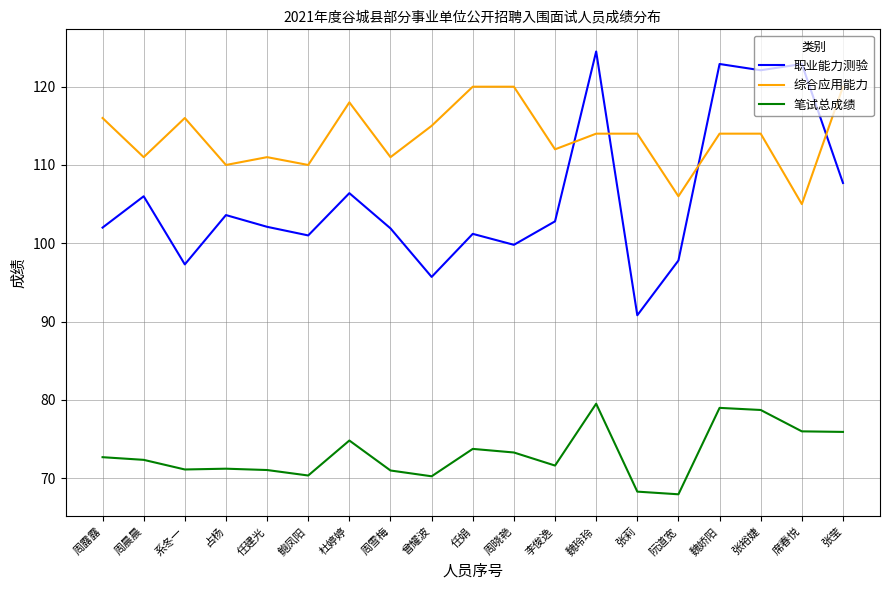

What position from the left is 曾耀波?

9